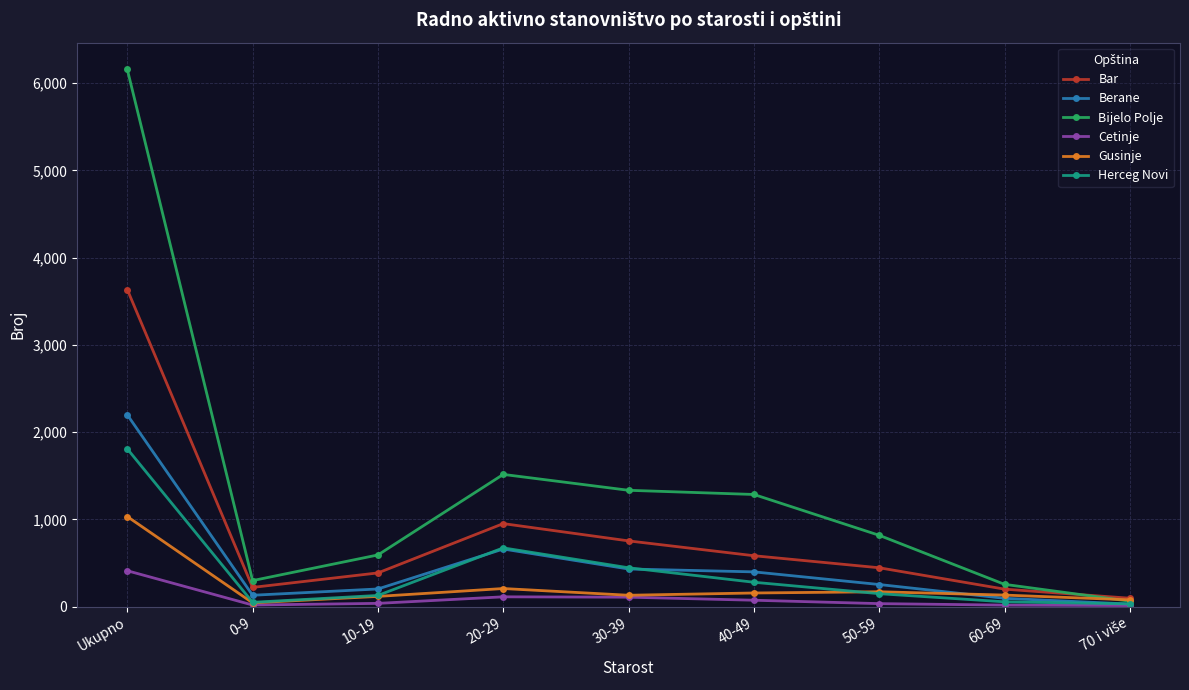

What is the label of the 6th point from the right?

20-29